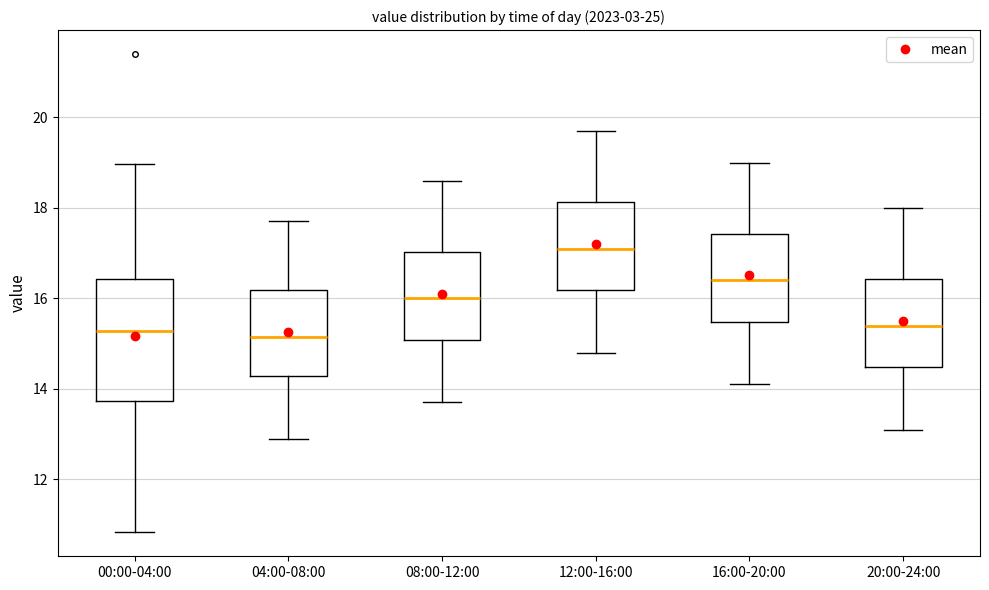

Reading left to right, read every box against the y-axis: the position of its median line, the range the box covers, and the ends of its whiskers. The values are not printed on the chart, so give them approximately, as read against the axis.

00:00-04:00: median 15.2, box 13.8 to 16.4, whiskers 10.8 to 19.0
04:00-08:00: median 15.2, box 14.2 to 16.2, whiskers 13.0 to 17.8
08:00-12:00: median 16.0, box 15.0 to 17.0, whiskers 13.8 to 18.6
12:00-16:00: median 17.2, box 16.2 to 18.2, whiskers 14.8 to 19.8
16:00-20:00: median 16.4, box 15.4 to 17.4, whiskers 14.2 to 19.0
20:00-24:00: median 15.4, box 14.4 to 16.4, whiskers 13.2 to 18.0